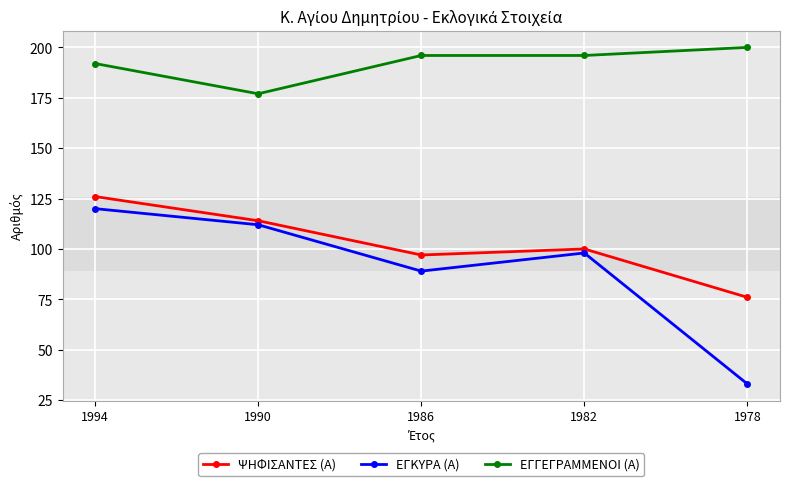

What is the total value across all series at 1994?

438